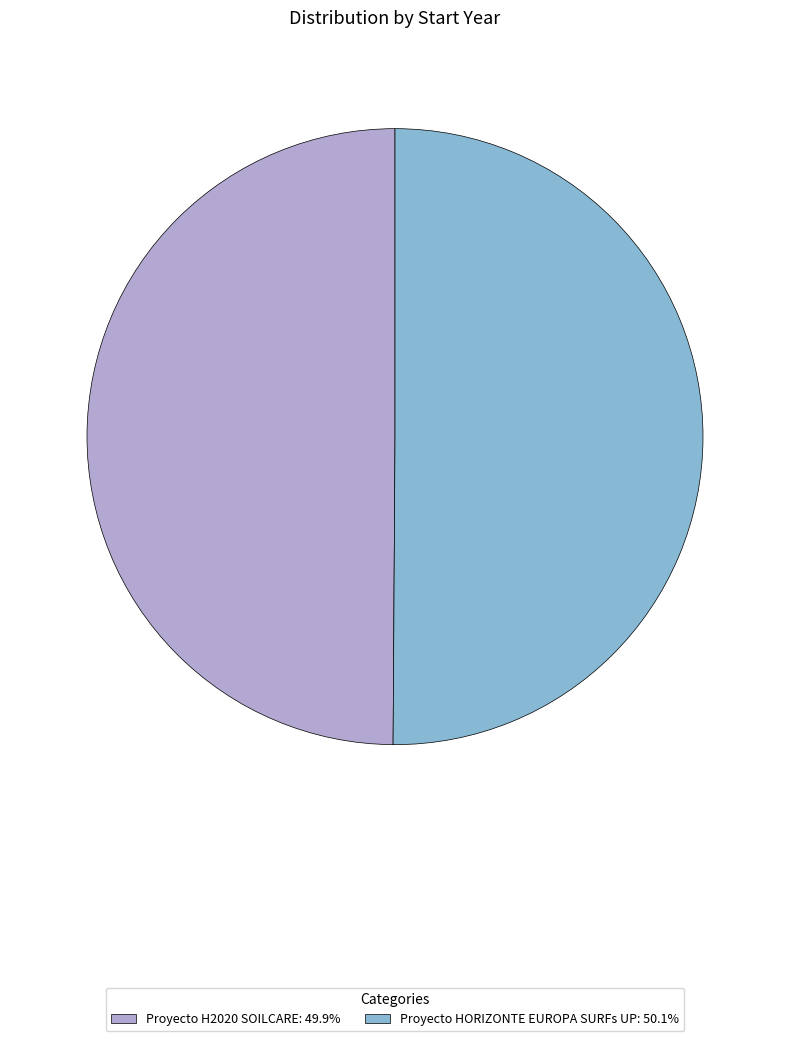

What is the ratio of the value at Proyecto H2020 SOILCARE: 49.9% to the value at Proyecto HORIZONTE EUROPA SURFs UP: 50.1%?

1.0